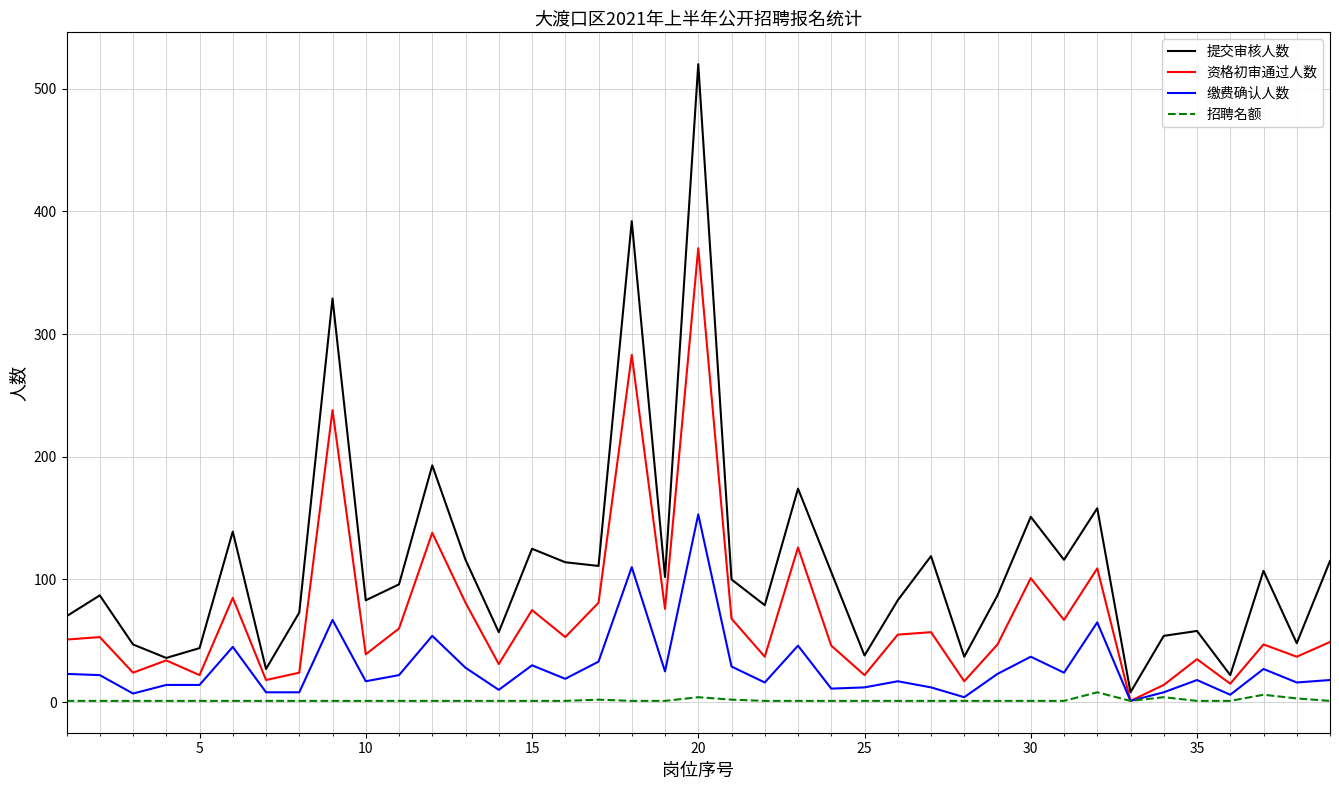

Which series has the largest range (max minus min)?

提交审核人数